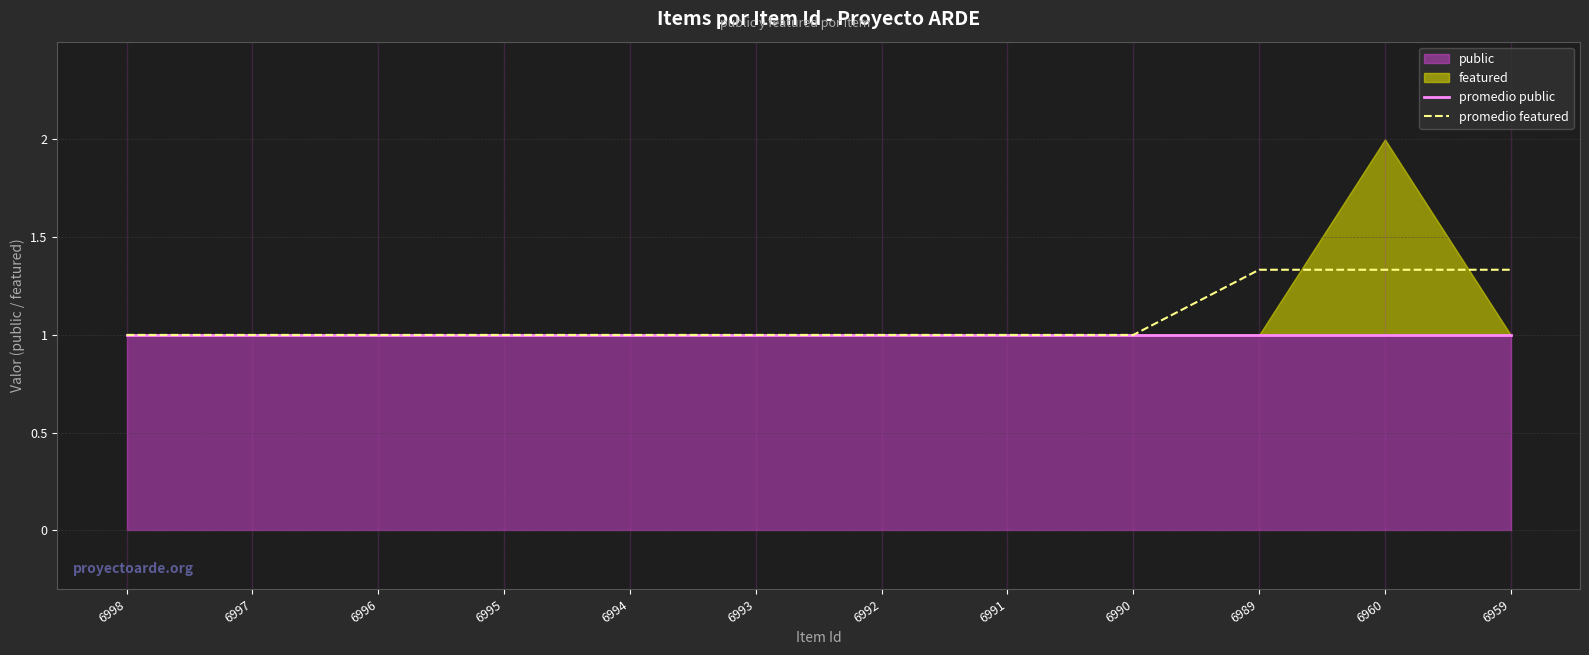

At which label is promedio public closest to 1?

6998